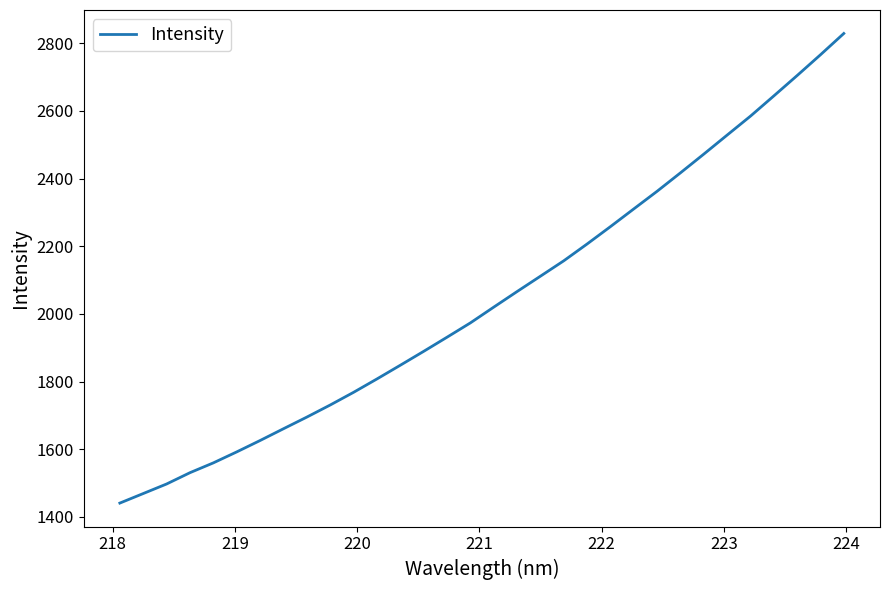

What is the difference between the maximum and minimum values?

1388.1